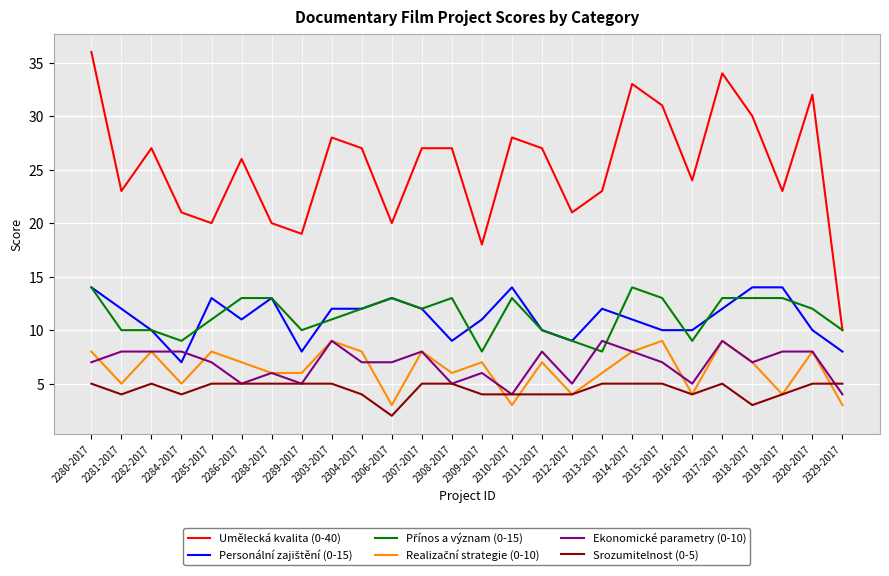

Which series has the largest total across all categories?

Umělecká kvalita (0-40)